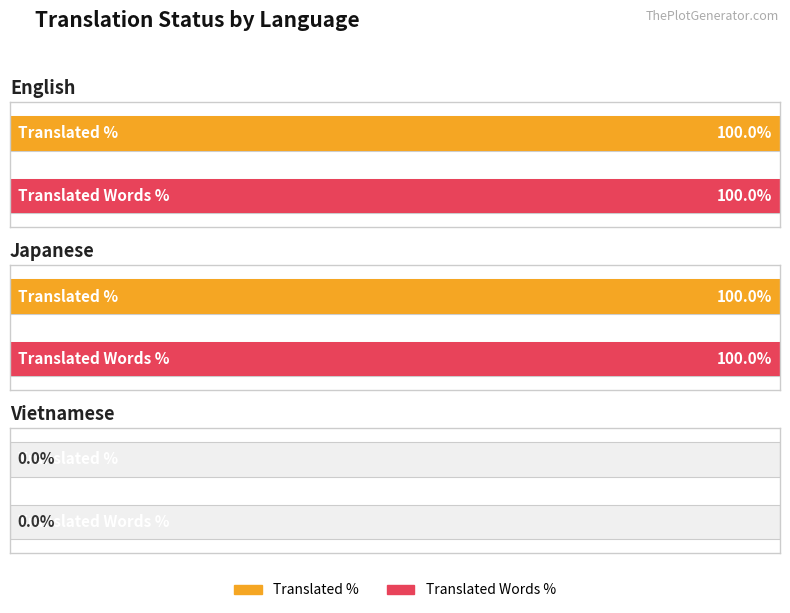

Are the bars grouped side by side (vs. stacked)?

Yes